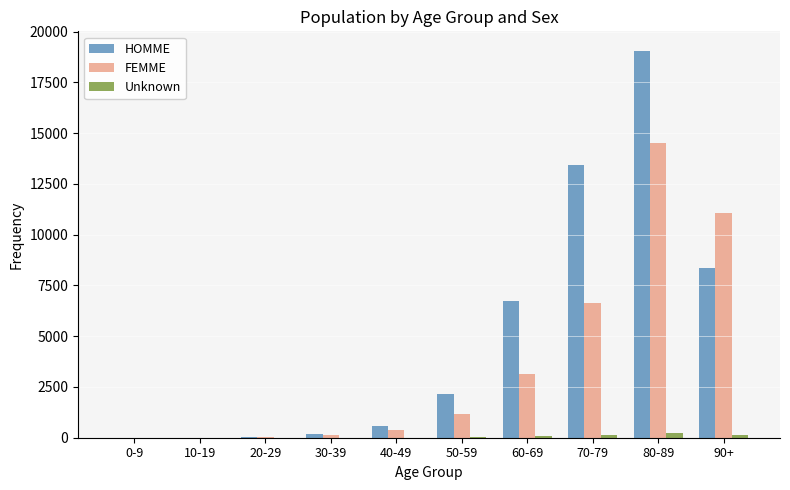

At which category is the sum across all series the highest?

80-89